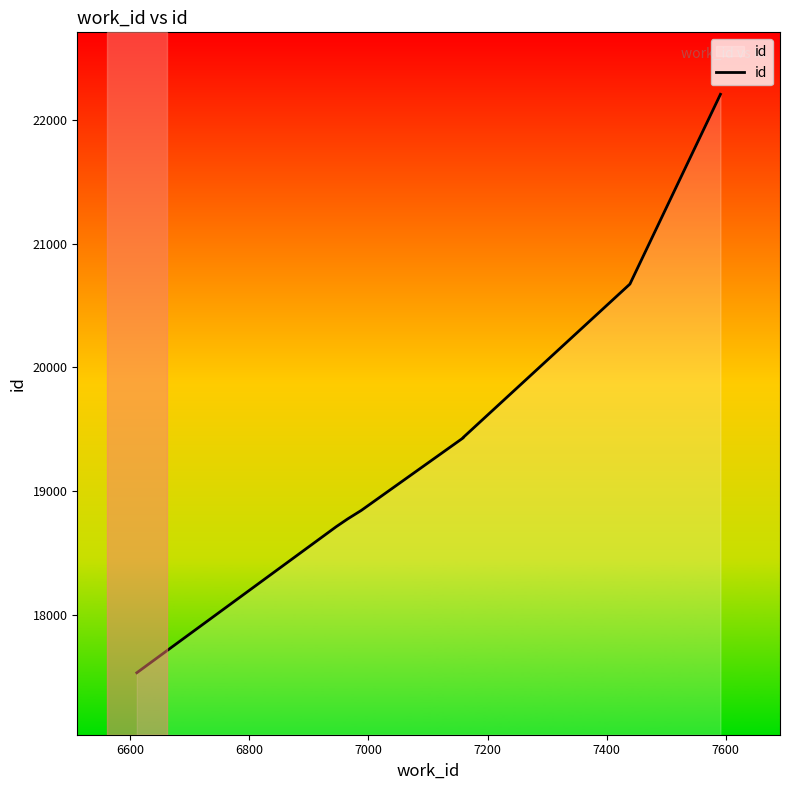

Is this an area chart (filled region under the line)?

No